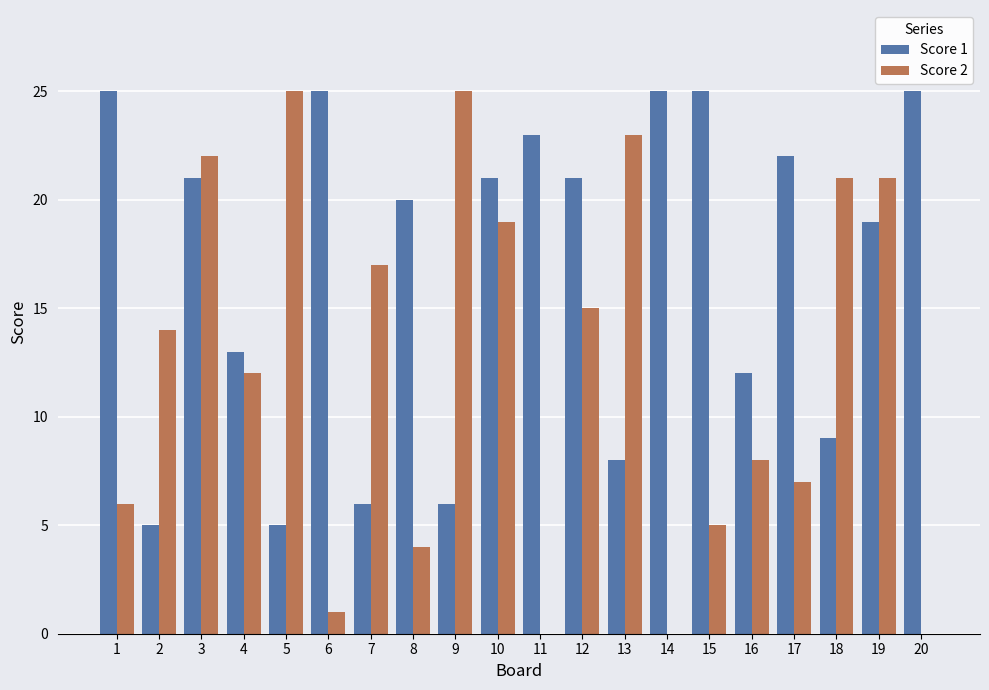

Which series has the largest total across all categories?

Score 1